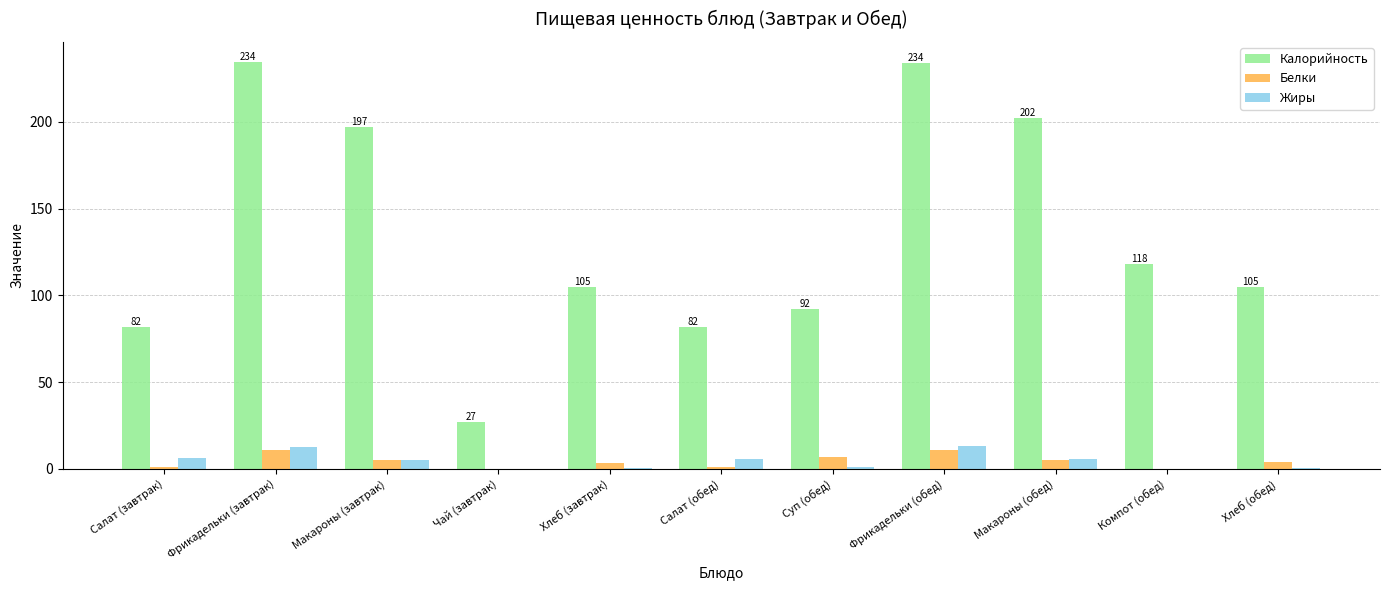

Is the value of Калорийность at Хлеб (обед) greater than the value of Жиры at Фрикадельки (завтрак)?

Yes